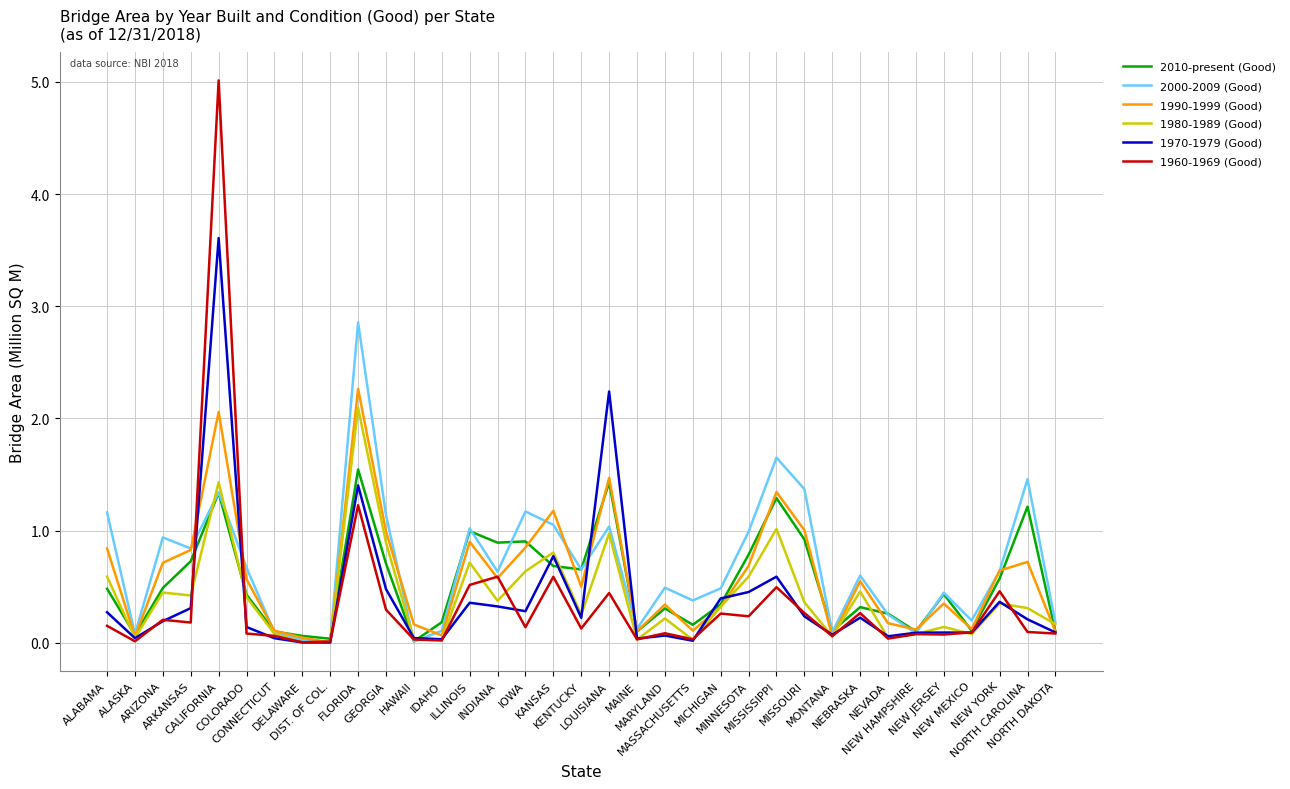

What is the highest value of the 1990-1999 (Good) series?

2.3